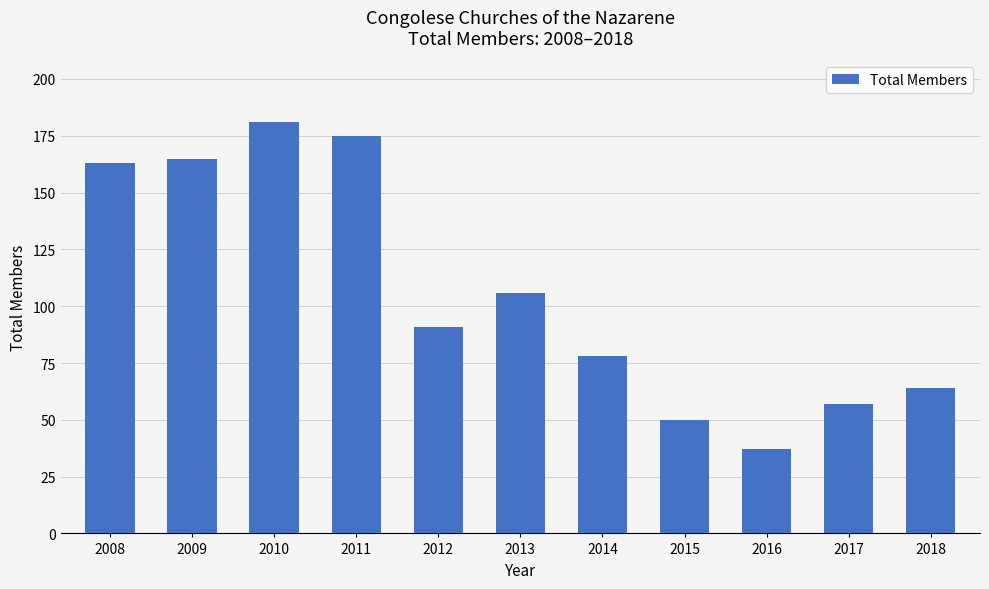

Rank the categories by value from highest to lowest.

2010, 2011, 2009, 2008, 2013, 2012, 2014, 2018, 2017, 2015, 2016